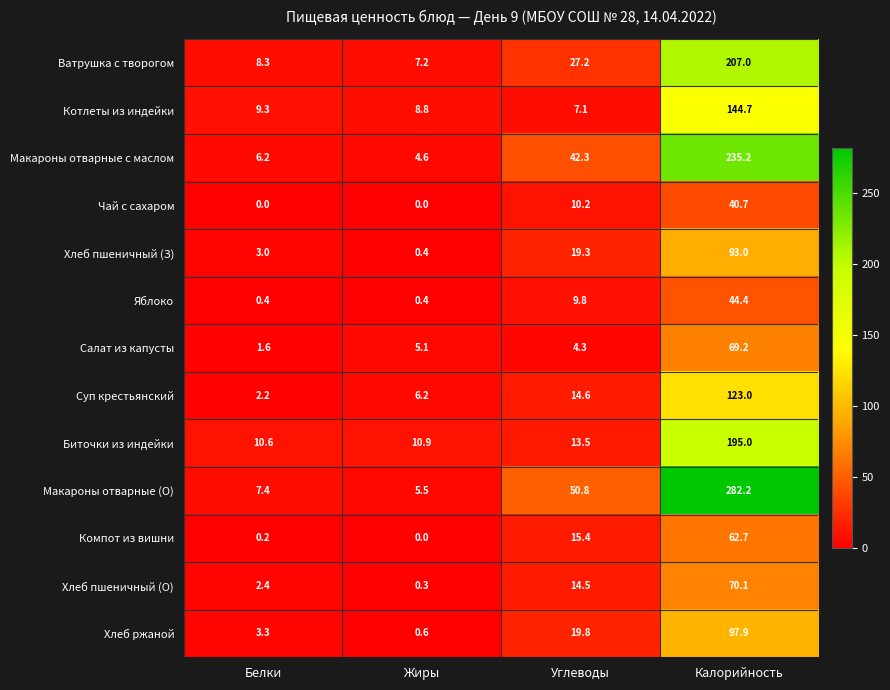

What value does the Суп крестьянский series have at Углеводы?

14.6